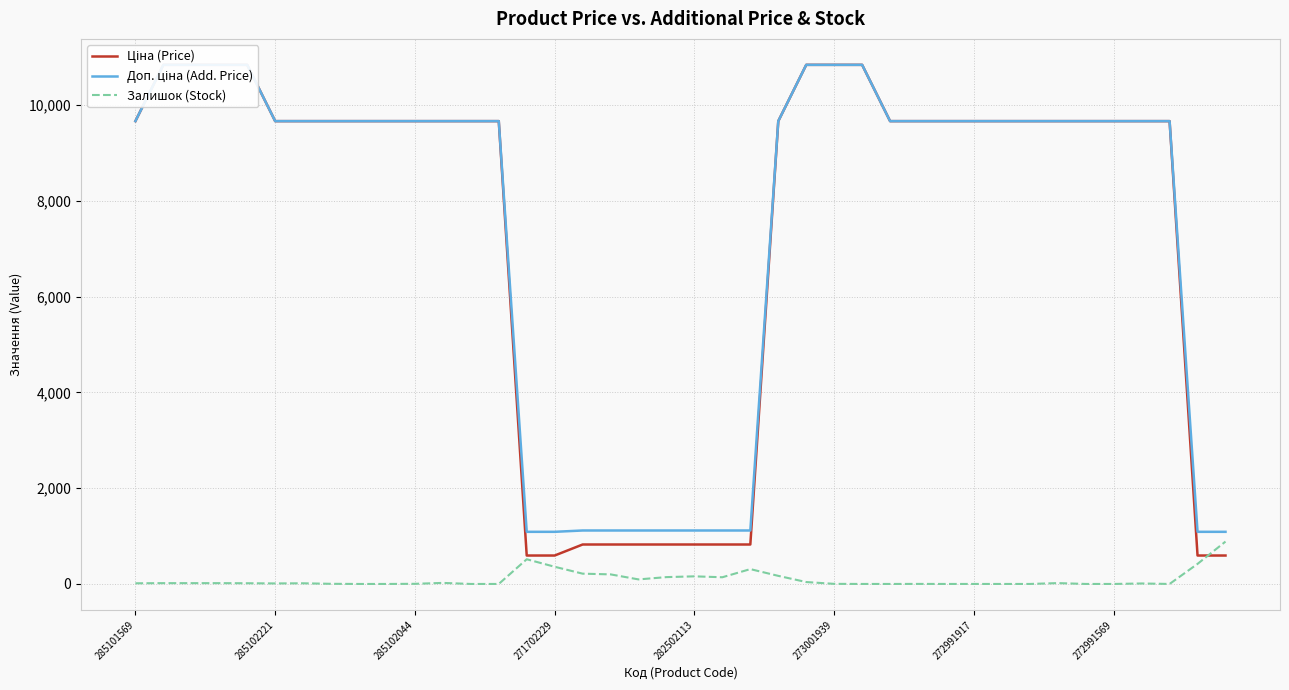

Where is Залишок (Stock) nearest to the value 442?

38